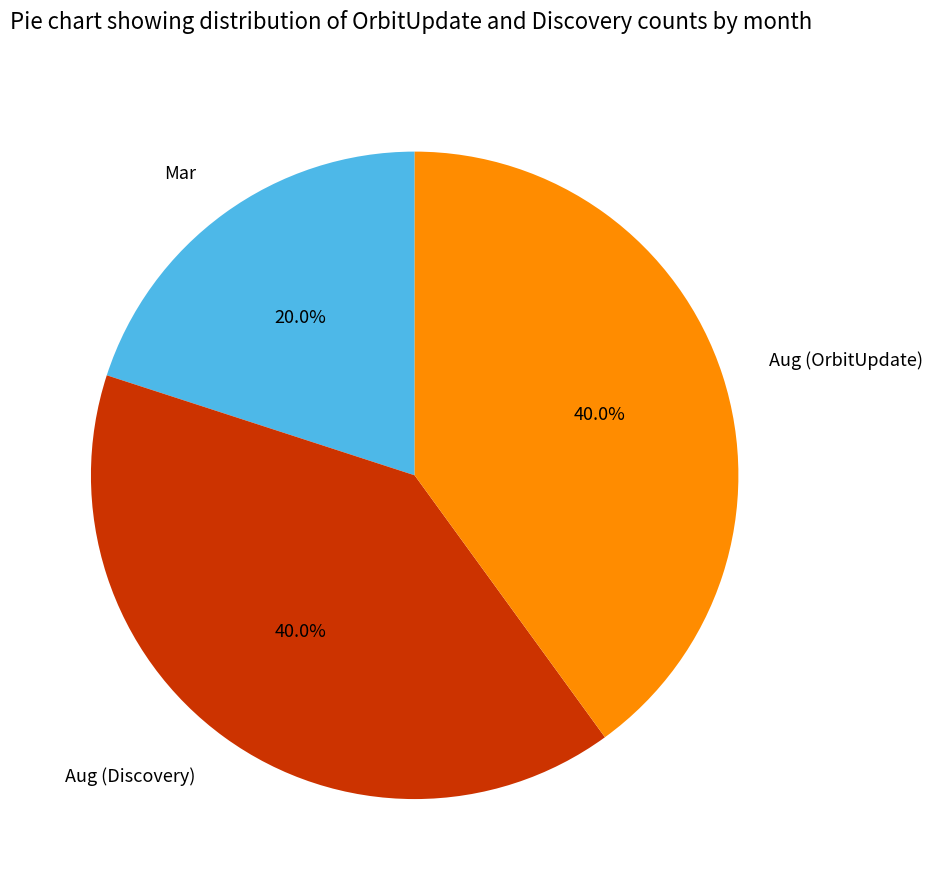

How much of the chart is everything except Aug (Discovery)?

60.0%